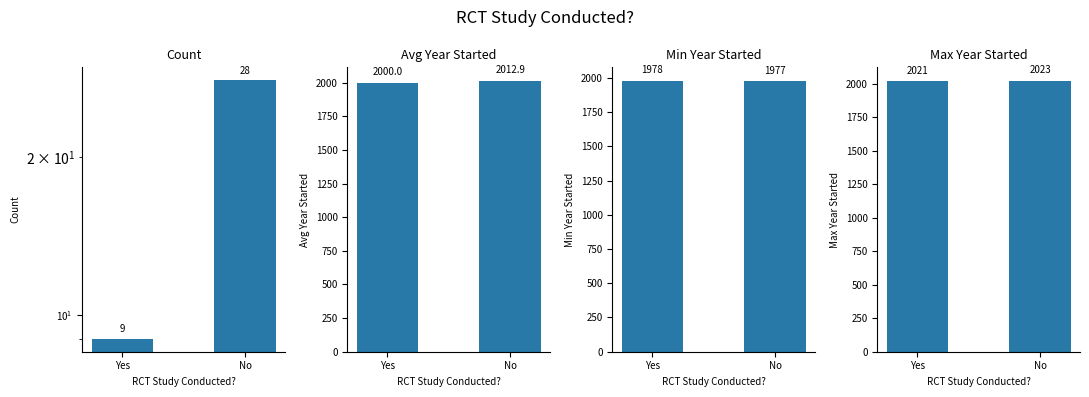

Where is Avg Year Started nearest to the value 2006?

Yes